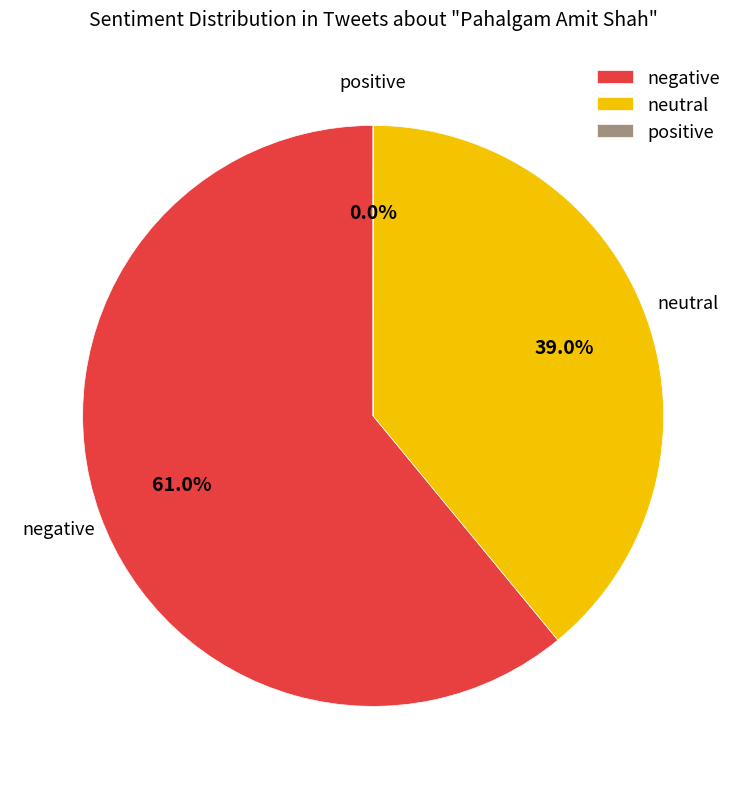

Approximately how many times larger is the value at negative compared to neutral?

1.6